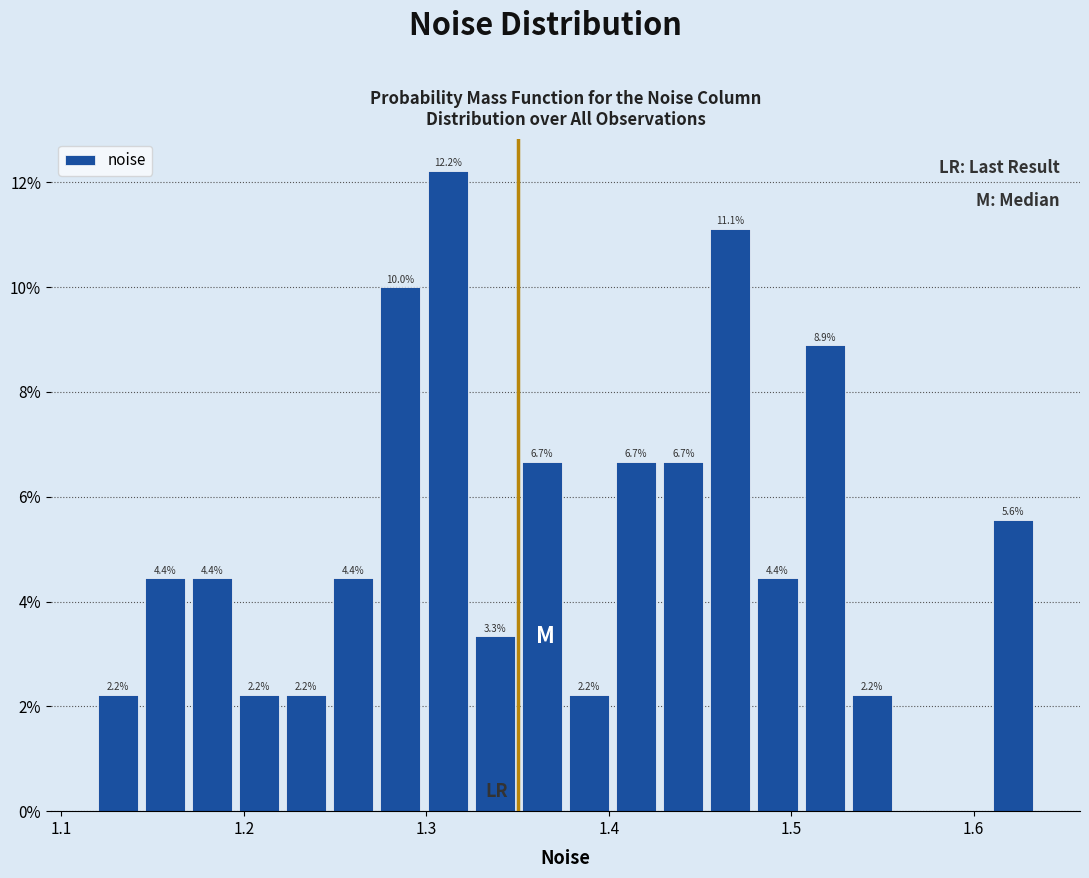

Read against the x-axis, roughly where is the centre of the tallest bar?

1.31